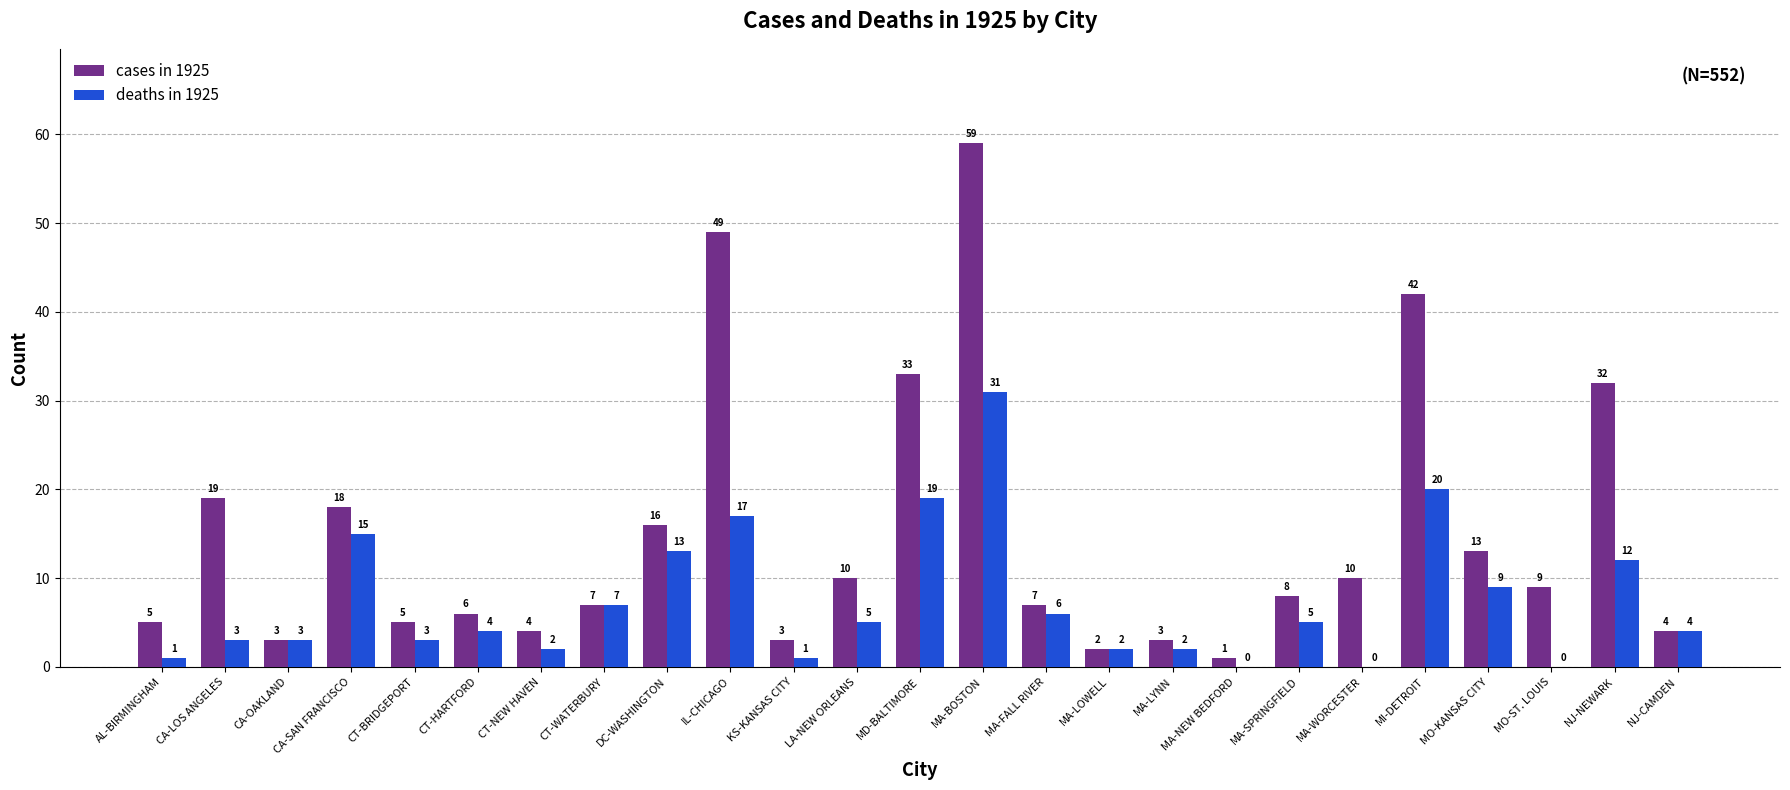

Reading left to right, extract all data points from this chart.

cases in 1925: 5	19	3	18	5	6	4	7	16	49	3	10	33	59	7	2	3	1	8	10	42	13	9	32	4
deaths in 1925: 1	3	3	15	3	4	2	7	13	17	1	5	19	31	6	2	2	0	5	0	20	9	0	12	4